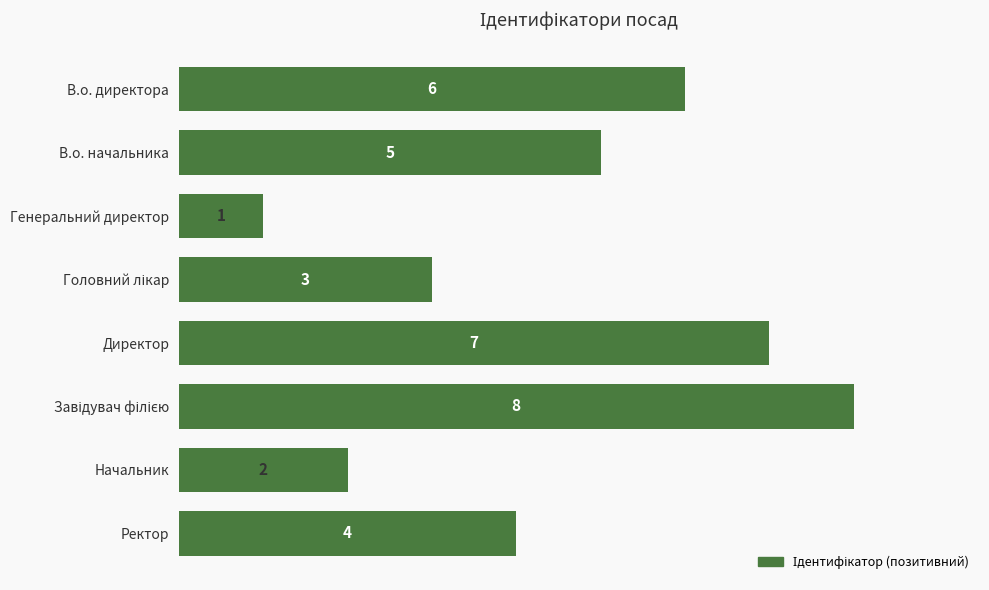

Are the bars horizontal?

Yes